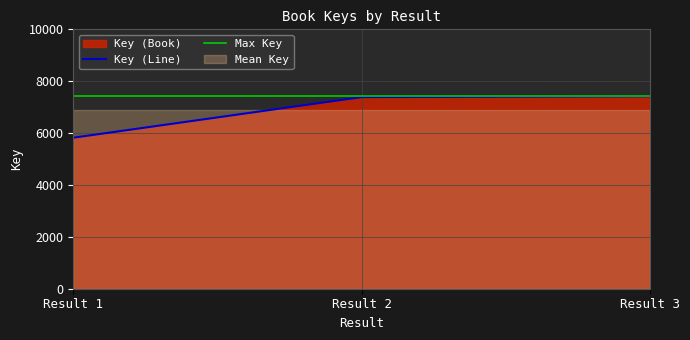

What is the difference between the second highest and minimum values?

1566